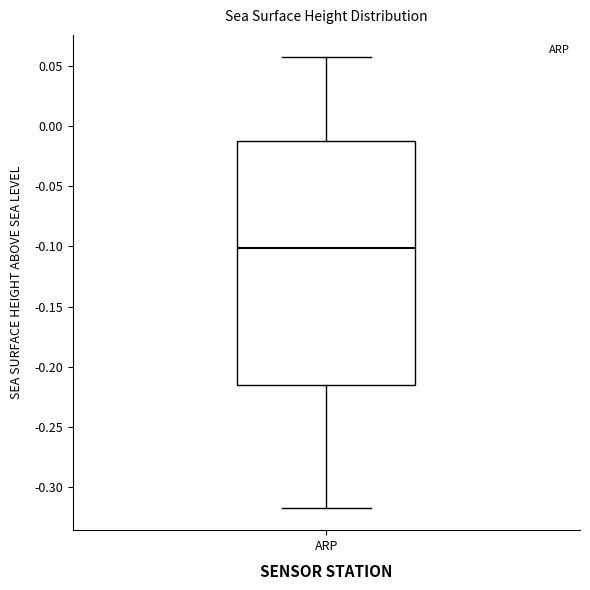

Read this box plot against the y-axis: the position of the median line, the range covered by the box, and the ends of both whiskers. The values are not printed on the chart, so give them approximately, as read against the axis.

median -0.100, box -0.215 to -0.015, whiskers -0.315 to 0.055